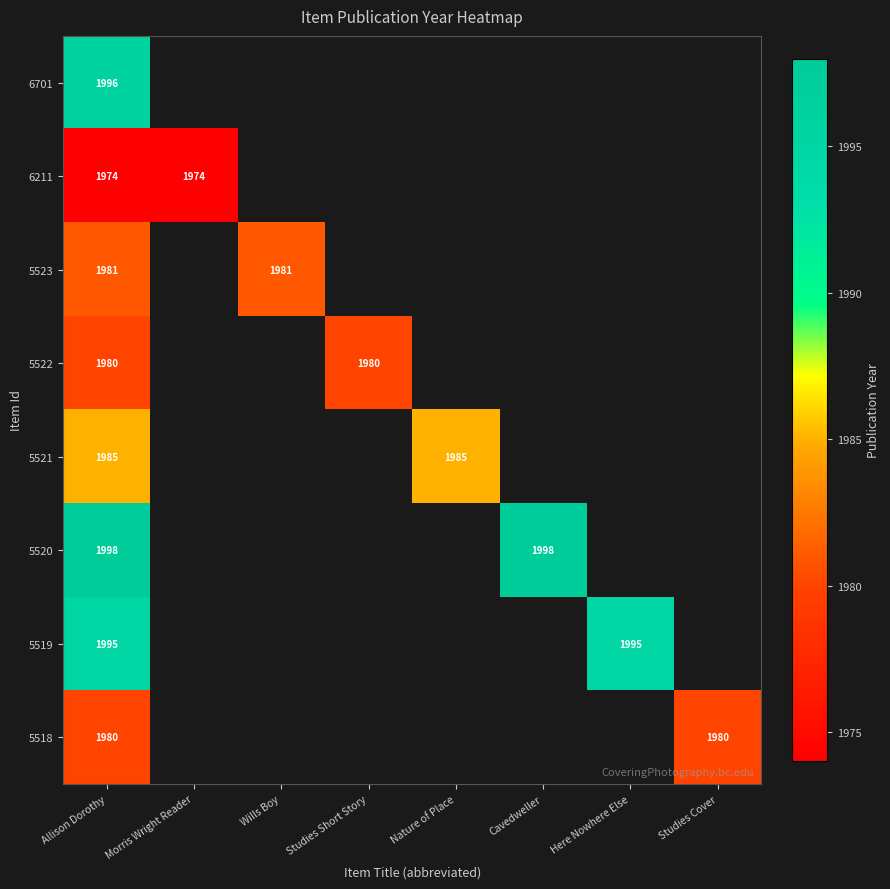

How many data points does each series have?

8